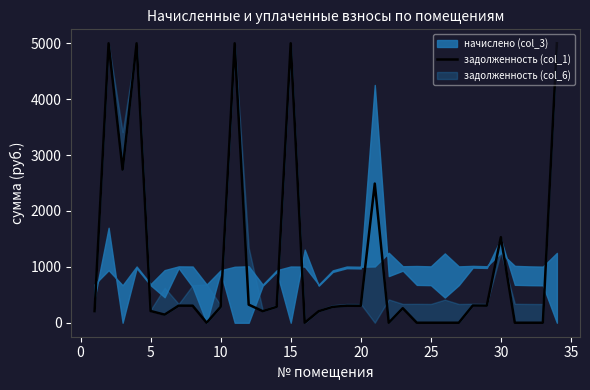

At which category does the data reach its first local valley?

5